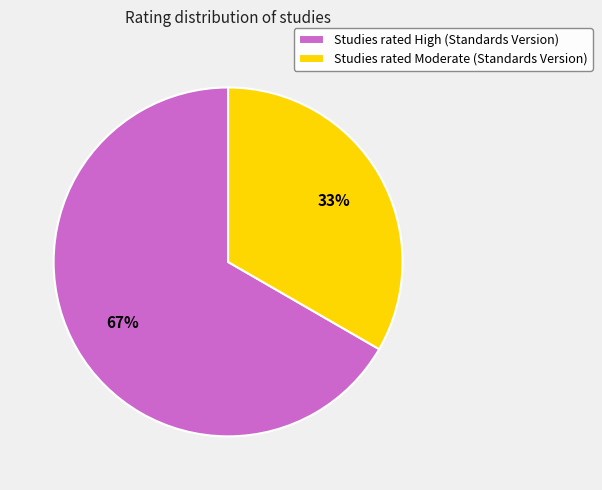

What percentage is the Studies rated Moderate (Standards Version) slice, to the nearest percent?

33%